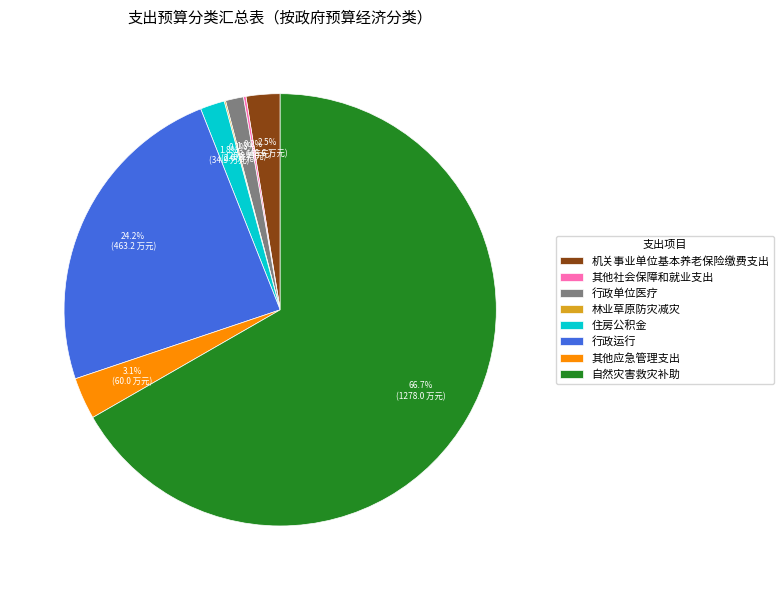

Is 自然灾害救灾补助 the majority of the pie?

Yes